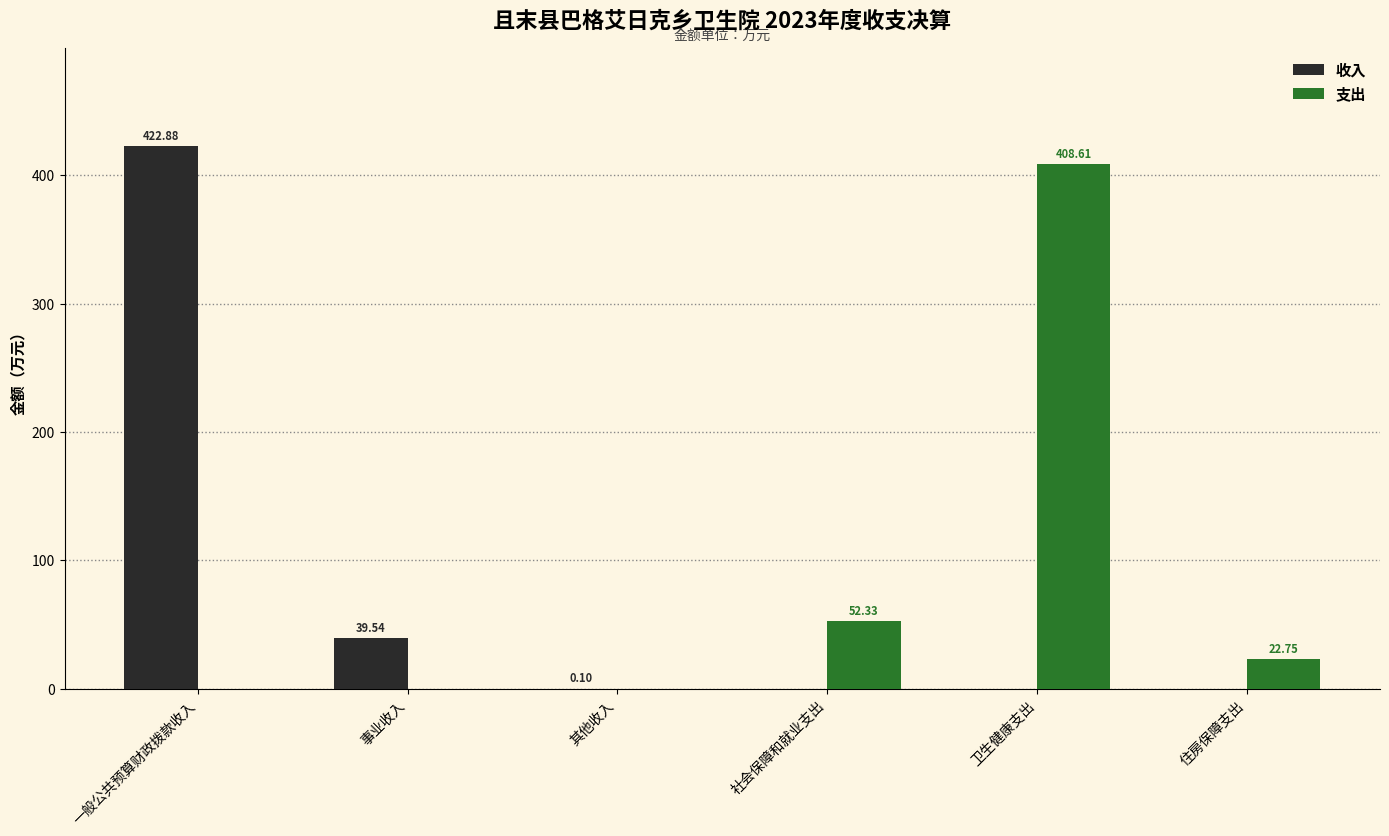

At which category is the sum across all series the highest?

一般公共预算财政拨款收入